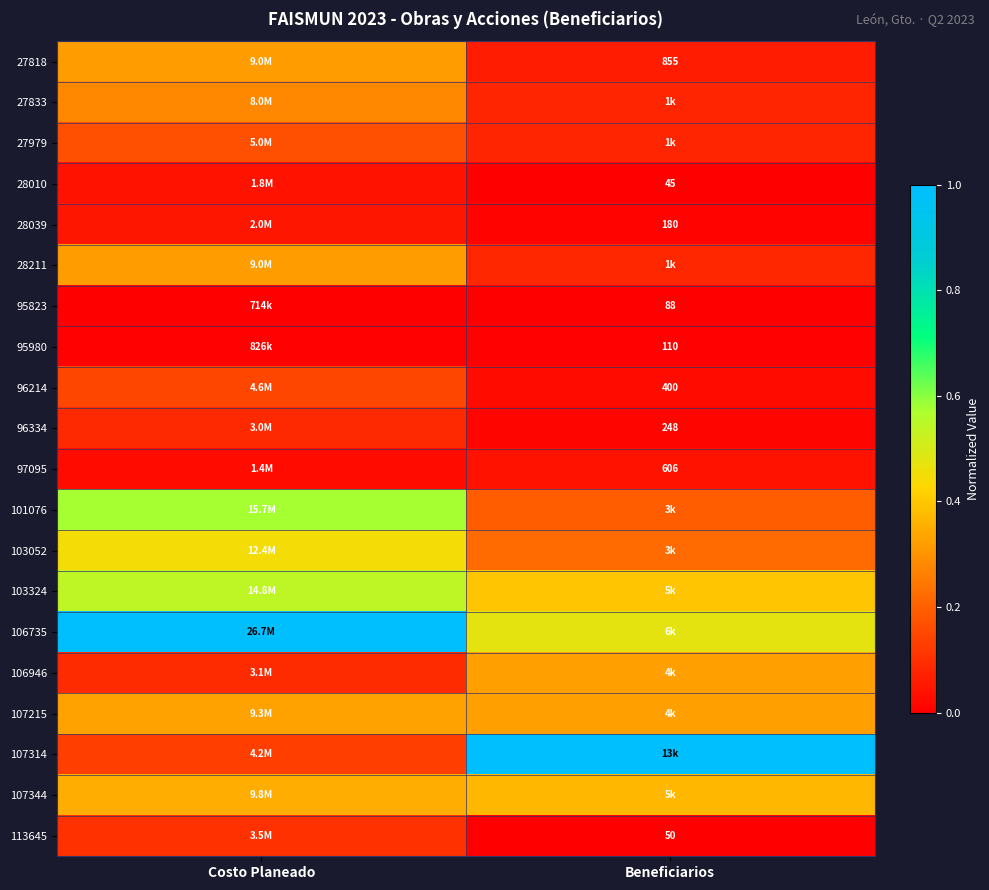

Which category has the highest value in the 107314 series?

Beneficiarios